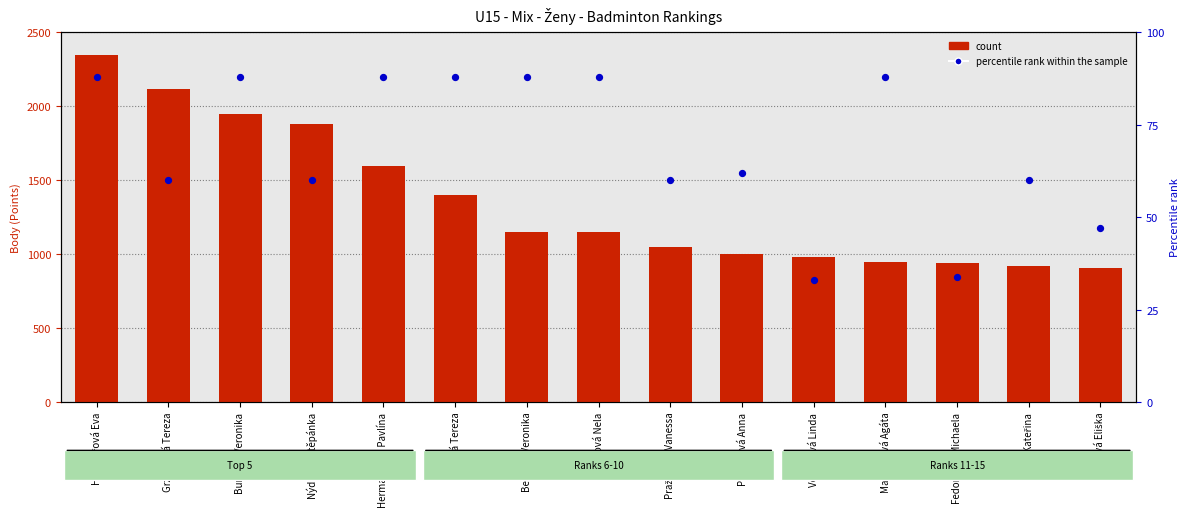

What is the total value across all series at Fedorková Michaela?

974